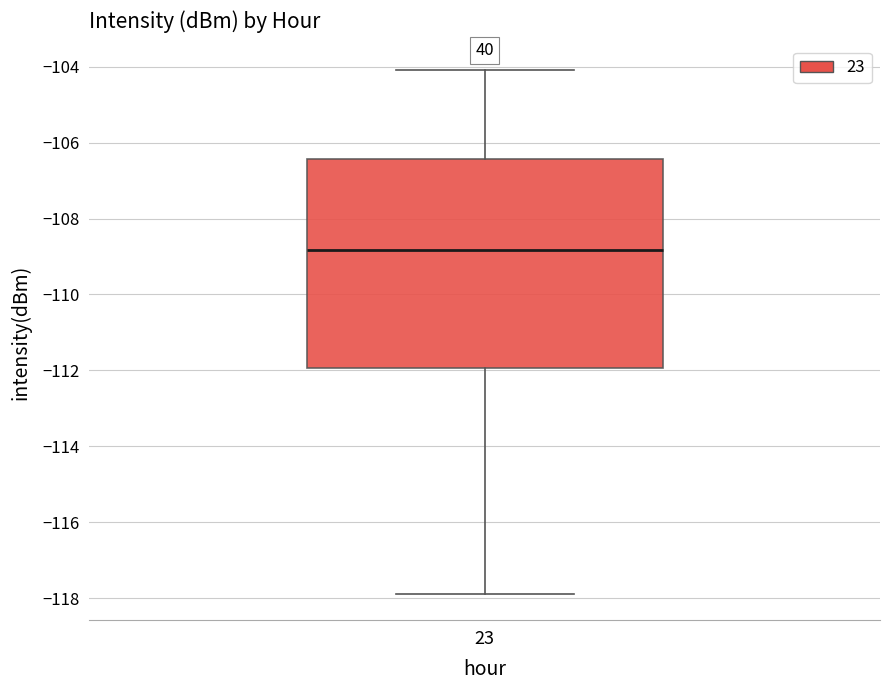

Read this box plot against the y-axis: the position of the median line, the range covered by the box, and the ends of both whiskers. The values are not printed on the chart, so give them approximately, as read against the axis.

median -108.8, box -112.0 to -106.4, whiskers -117.8 to -104.0